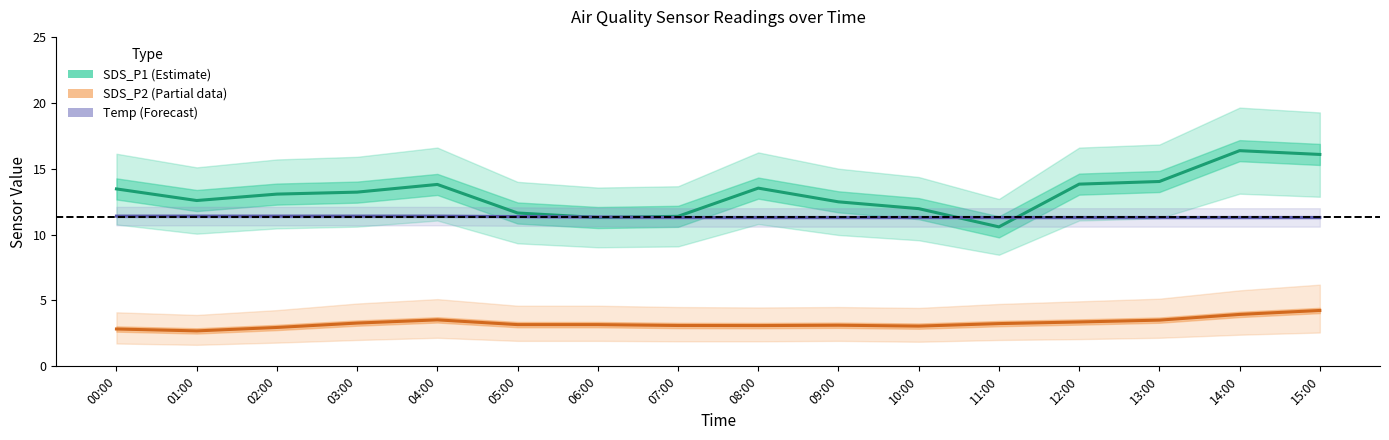

True or false: SDS_P2 (Partial) and Temp (Forecast) cross at least once.

False